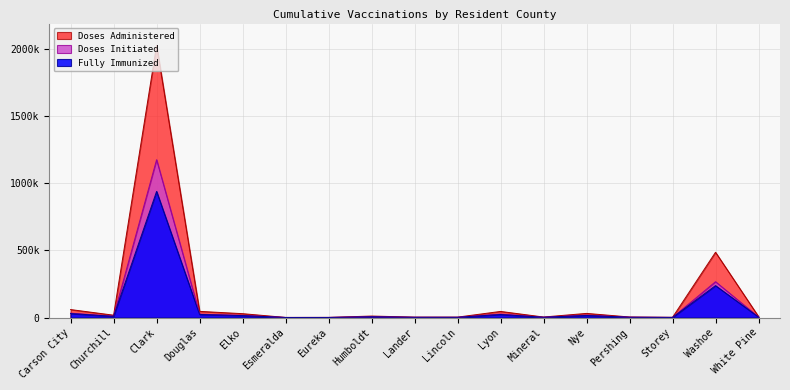

Is the value of Doses Administered at Eureka greater than the value of Doses Initiated at Storey?

Yes